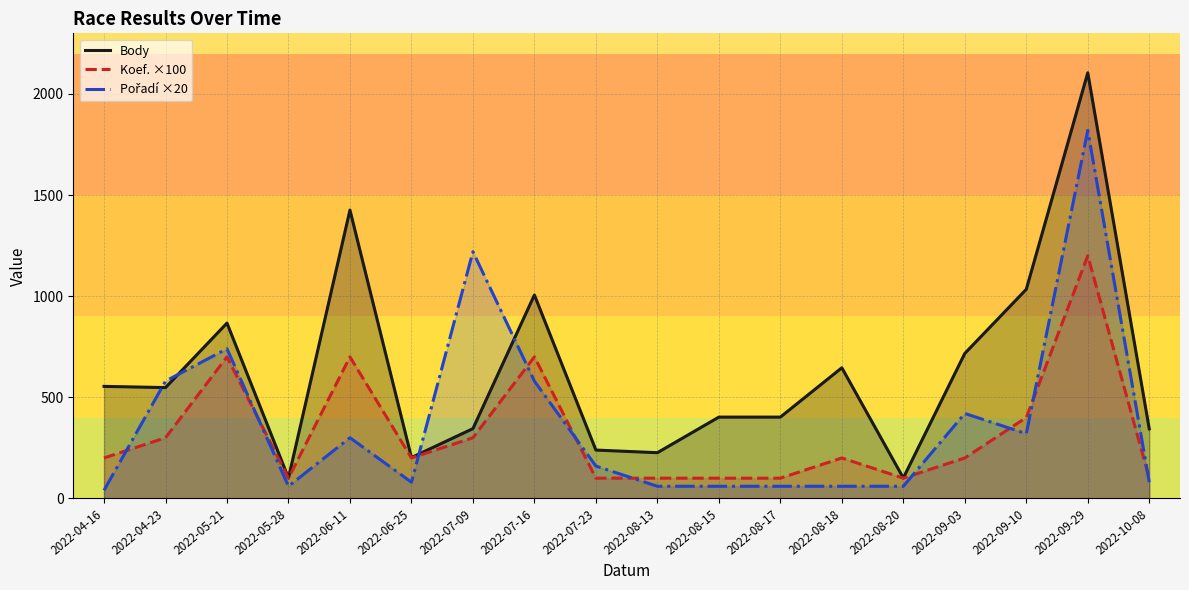

Which series changed the most between 2022-05-28 and 2022-07-09?

Pořadí ×20